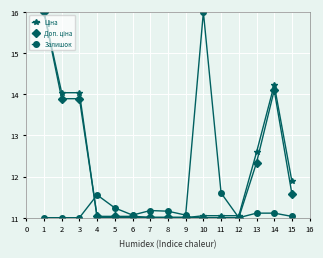

At which category is the sum across all series the highest?

1